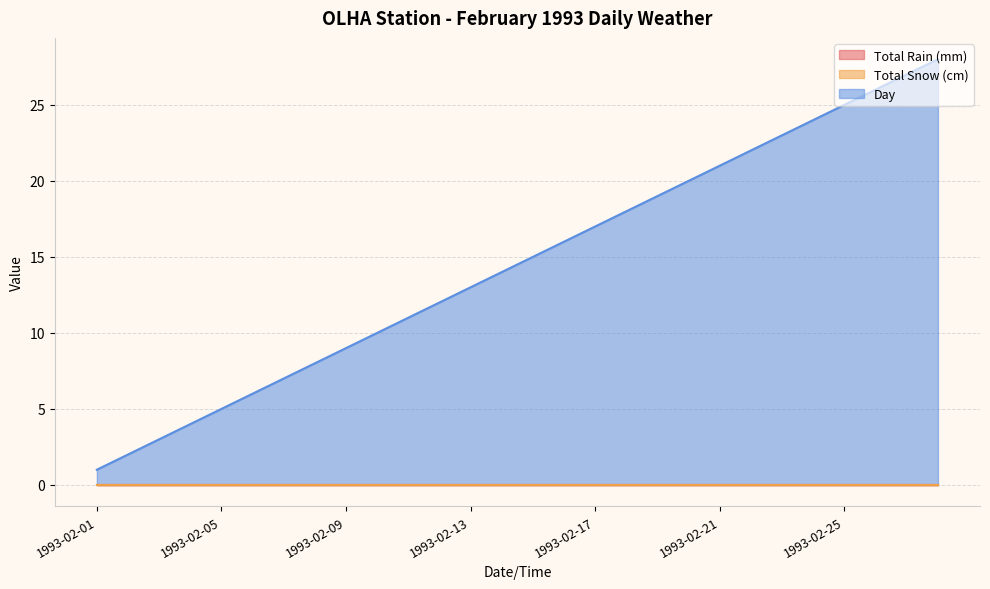

Which series has the largest total across all categories?

Day